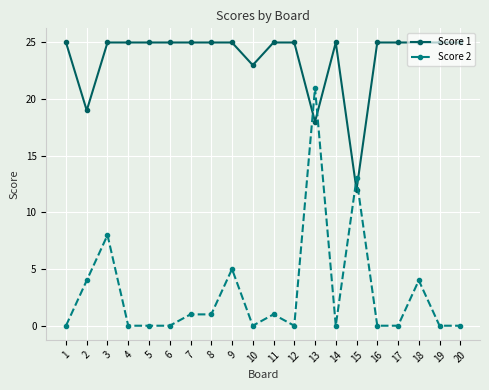

True or false: Score 1 and Score 2 cross at least once.

True